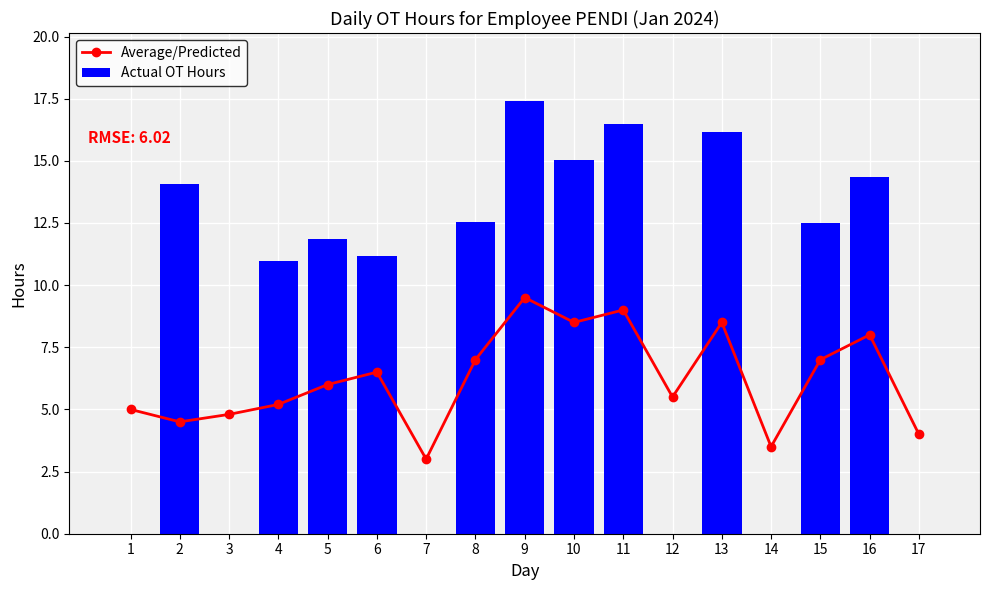

What is the value of the Average/Predicted bar at the 15th from the left?

7.0